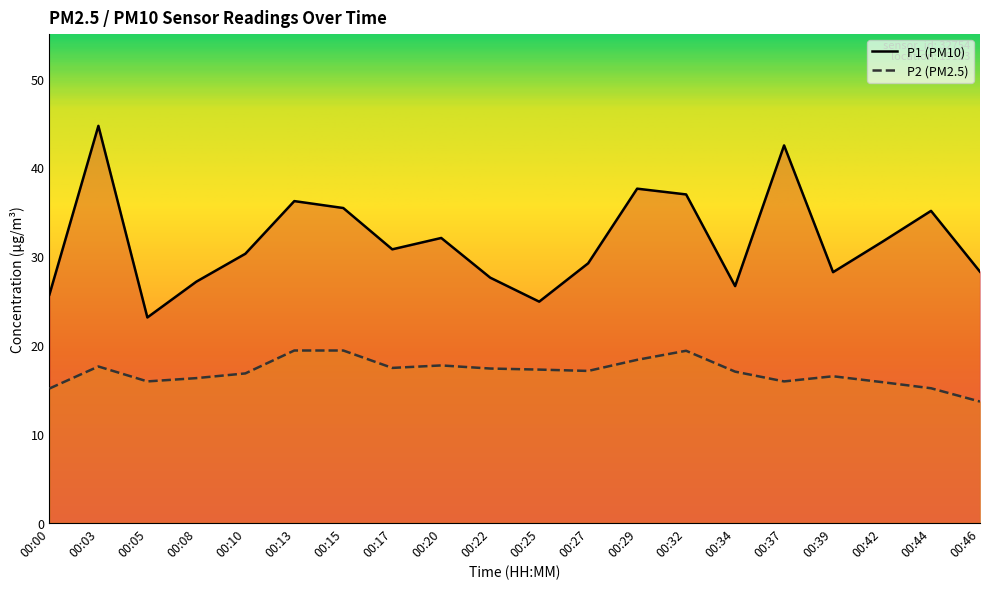

True or false: P2 and P1 intersect in this chart.

False